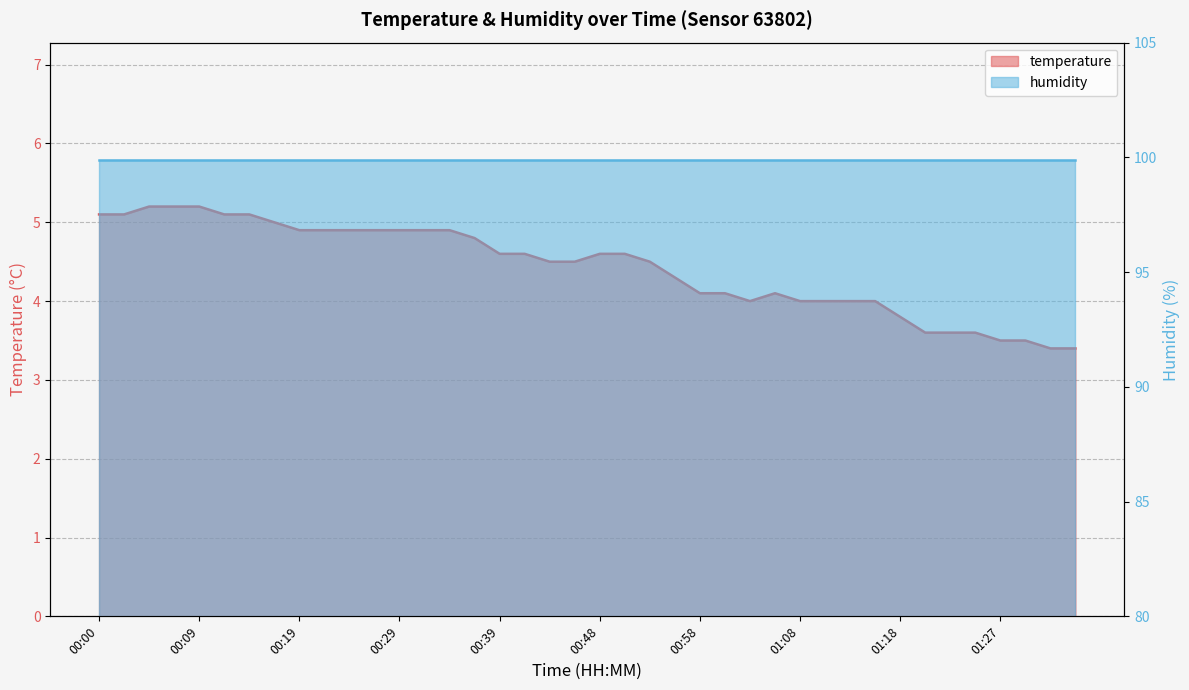

What is the sum of the values at 00:34 and 01:35?

8.3